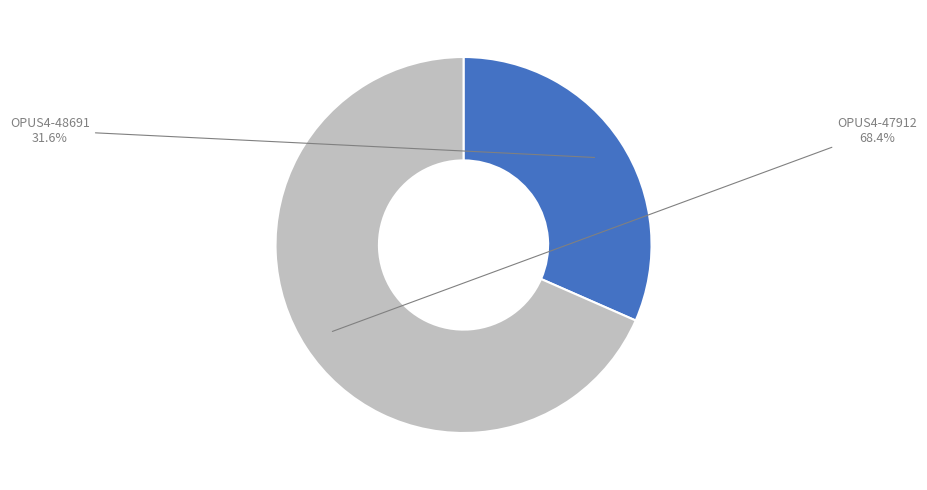

Which category has the biggest portion of the pie?

OPUS4-47912